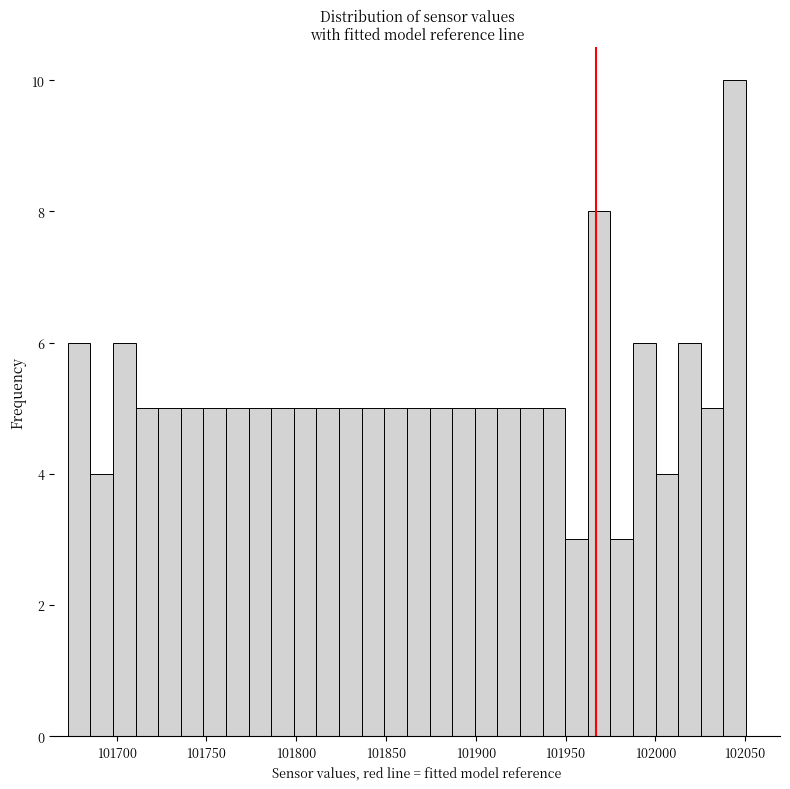

Around what value on the x-axis is the tallest bar? Give the approximate position of its centre, as read against the axis.

102045